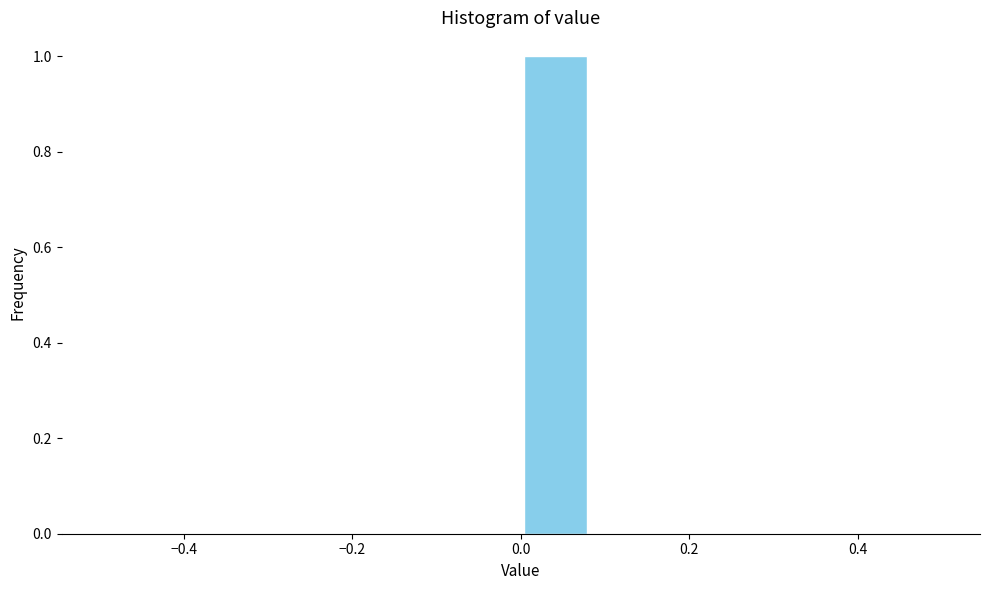

What is the height of the bar covering 0.00 to 0.08 on the x-axis? Neither the bar edges nor the heights are printed on the chart, so give them approximately, as read against the axes.

1